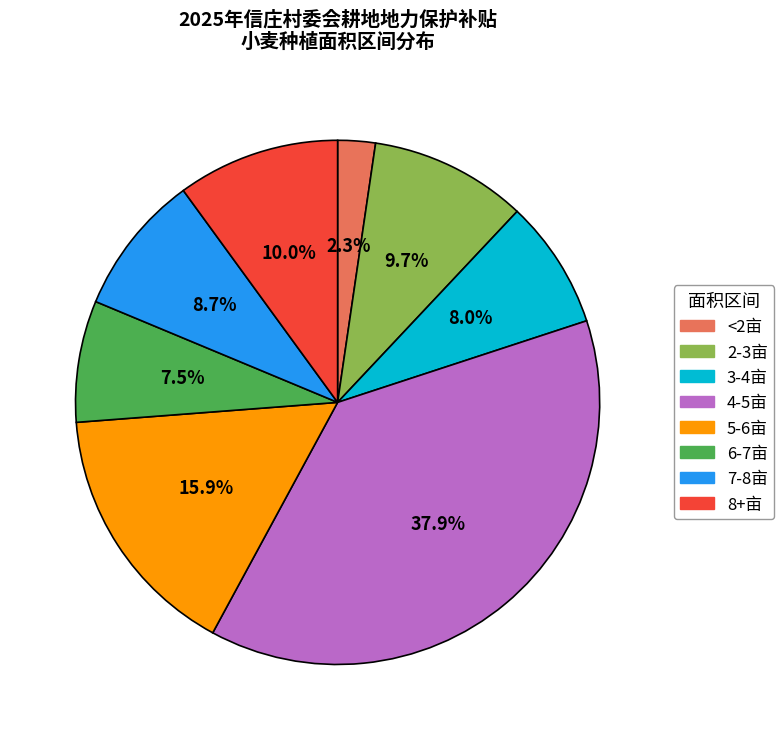

Is there any slice that represents more than half of the pie?

No